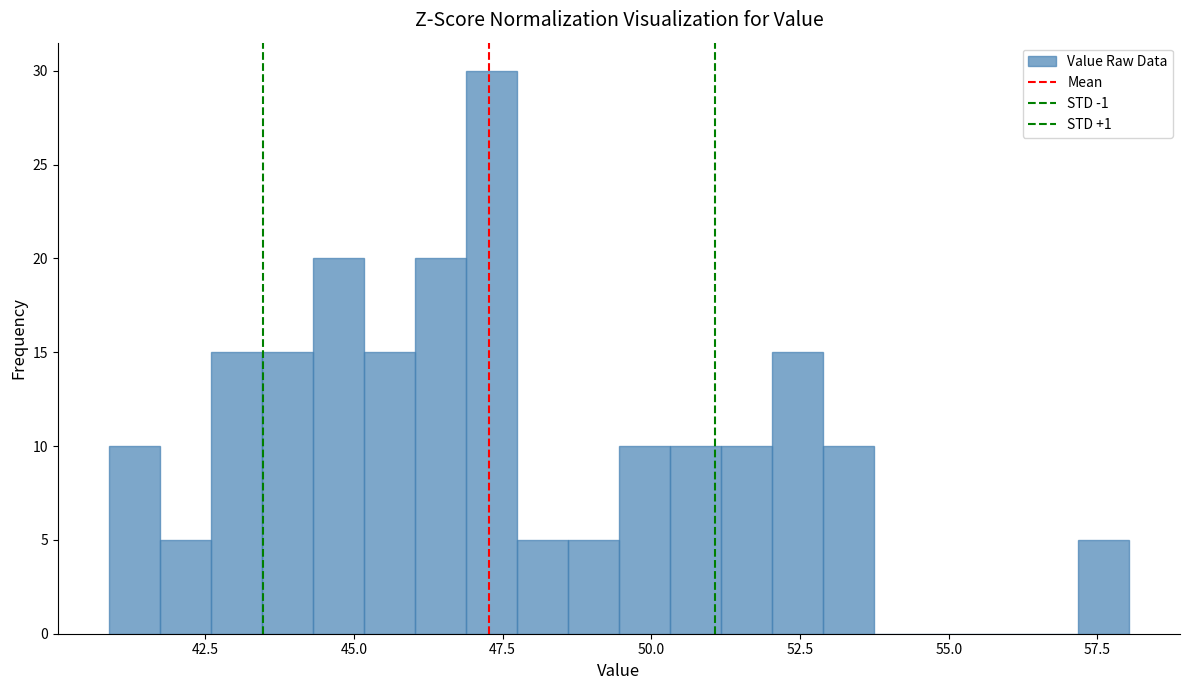

Around what value on the x-axis is the tallest bar? Give the approximate position of its centre, as read against the axis.

47.5